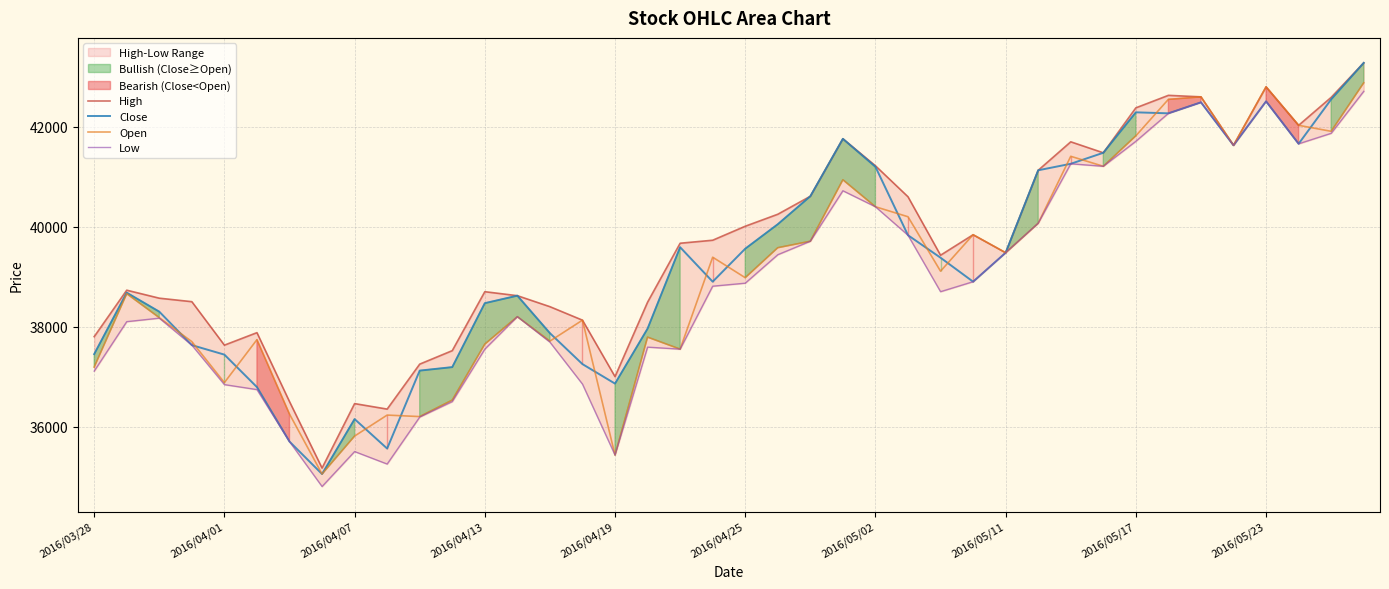

Read the Open value at 27.

39840